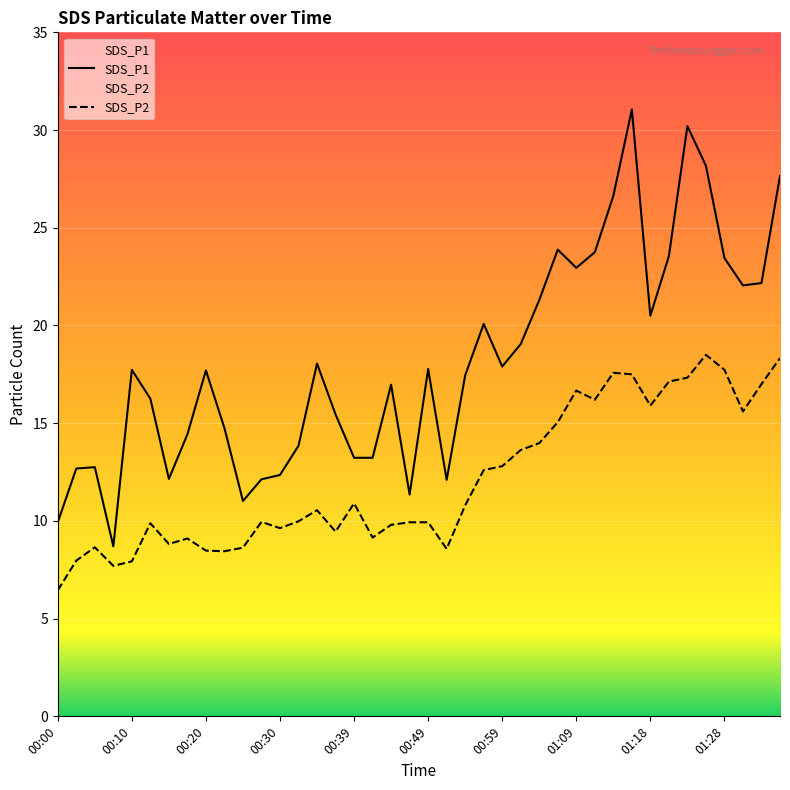

At which label does SDS_P2 reach its minimum?

00:00